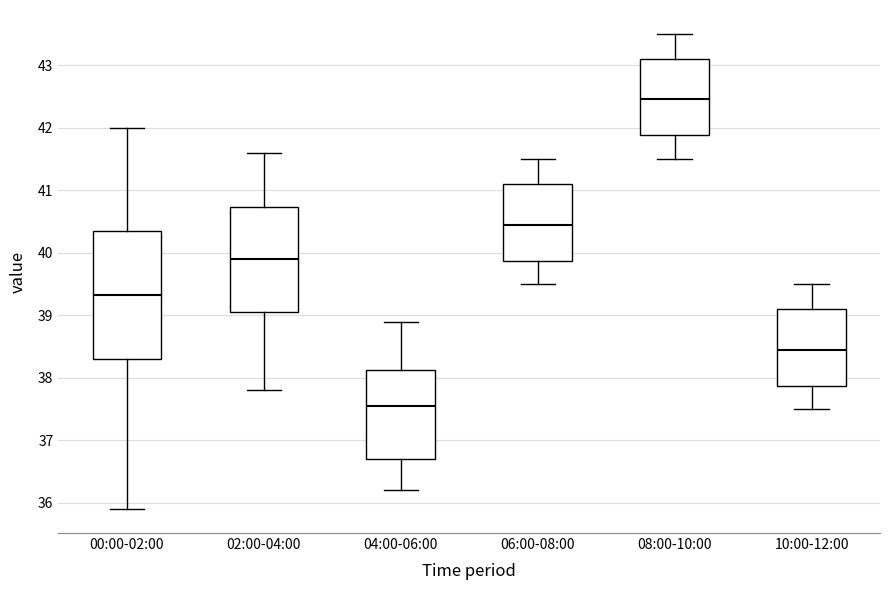

Where does the upper whisker of the box for 04:00-06:00 end on the y-axis? The values are not printed on the chart, so give them approximately, as read against the axis.

38.9